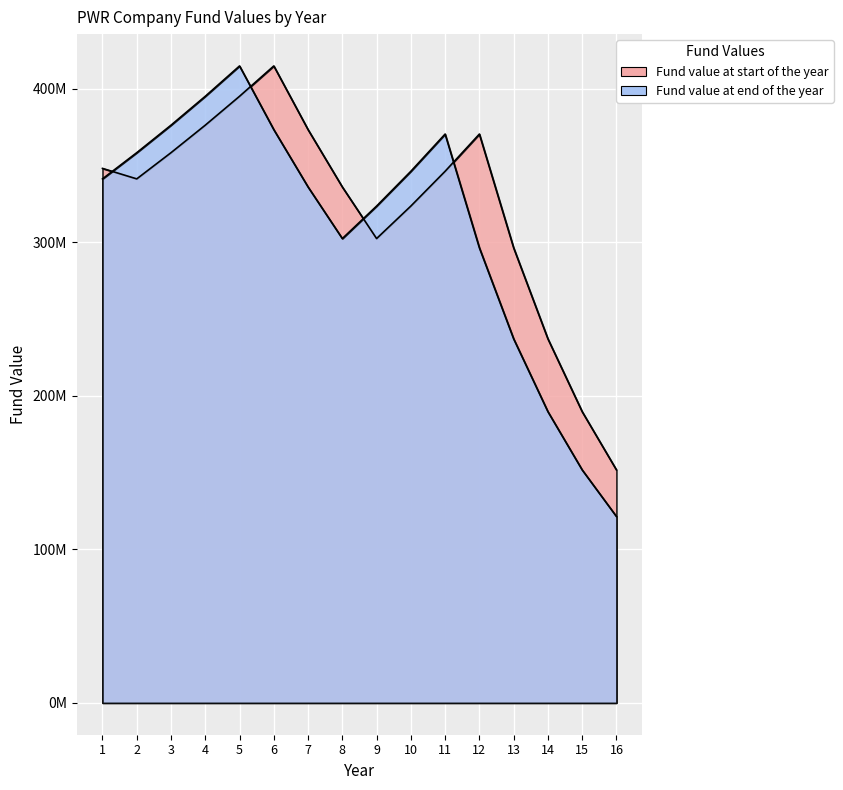

Reading left to right, extract all data points from this chart.

Fund value at start of the year: 347999359.2	341175842.3	358234634.4	376146366.2	394953684.5	414701368.7	373231231.8	335908108.6	302317297.8	323479508.6	346123074.2	370351689.4	296281351.5	237025081.2	189620065.0	151696052.0
Fund value at end of the year: 341175842.3	358234634.4	376146366.2	394953684.5	414701368.7	373231231.8	335908108.6	302317297.8	323479508.6	346123074.2	370351689.4	296281351.5	237025081.2	189620065.0	151696052.0	121356841.6